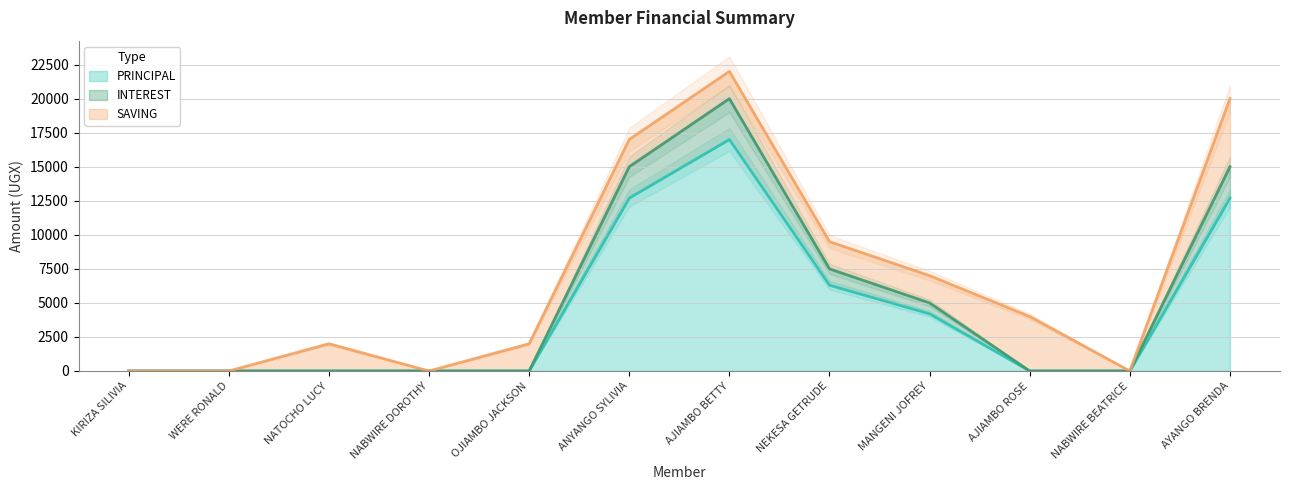

At which label does PRINCIPAL reach its peak?

AJIAMBO BETTY